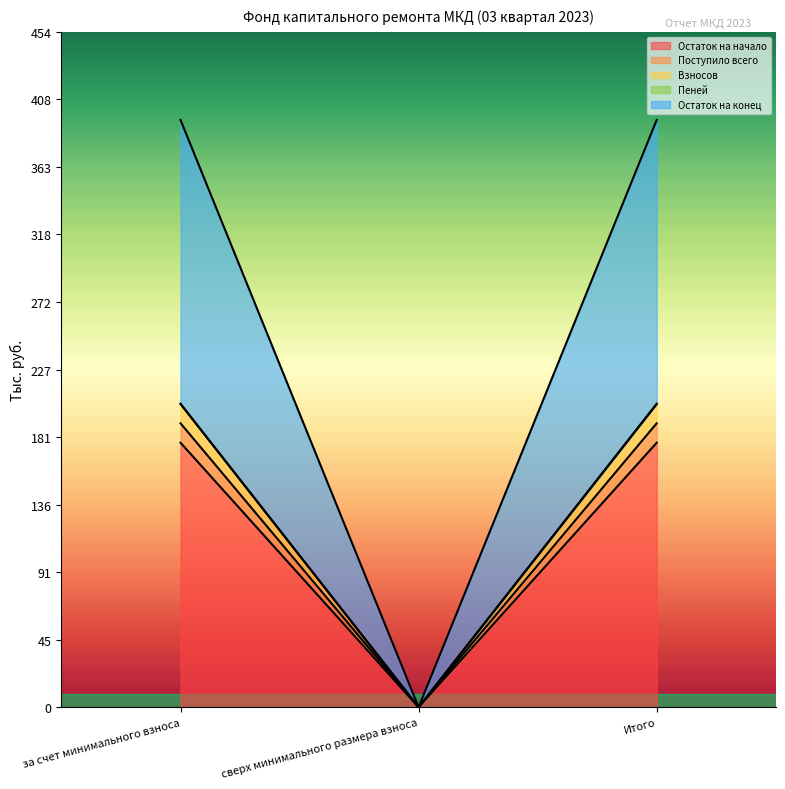

What is the highest value of the Остаток на начало series?

177.7